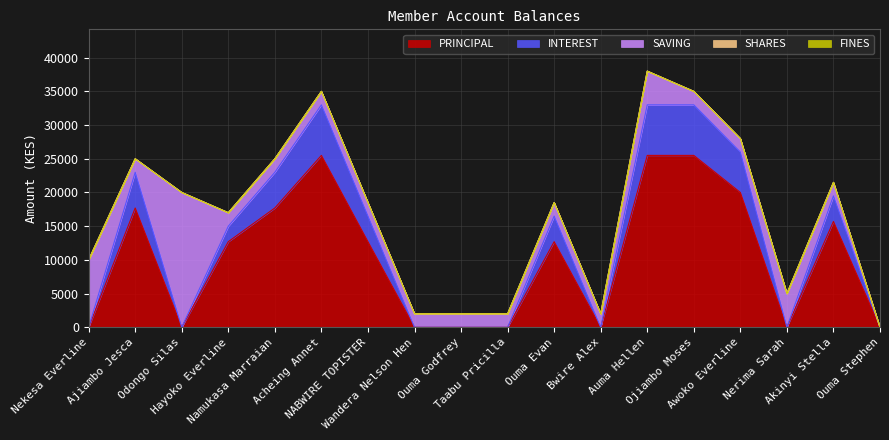

How many values in INTEREST are above zero?

10